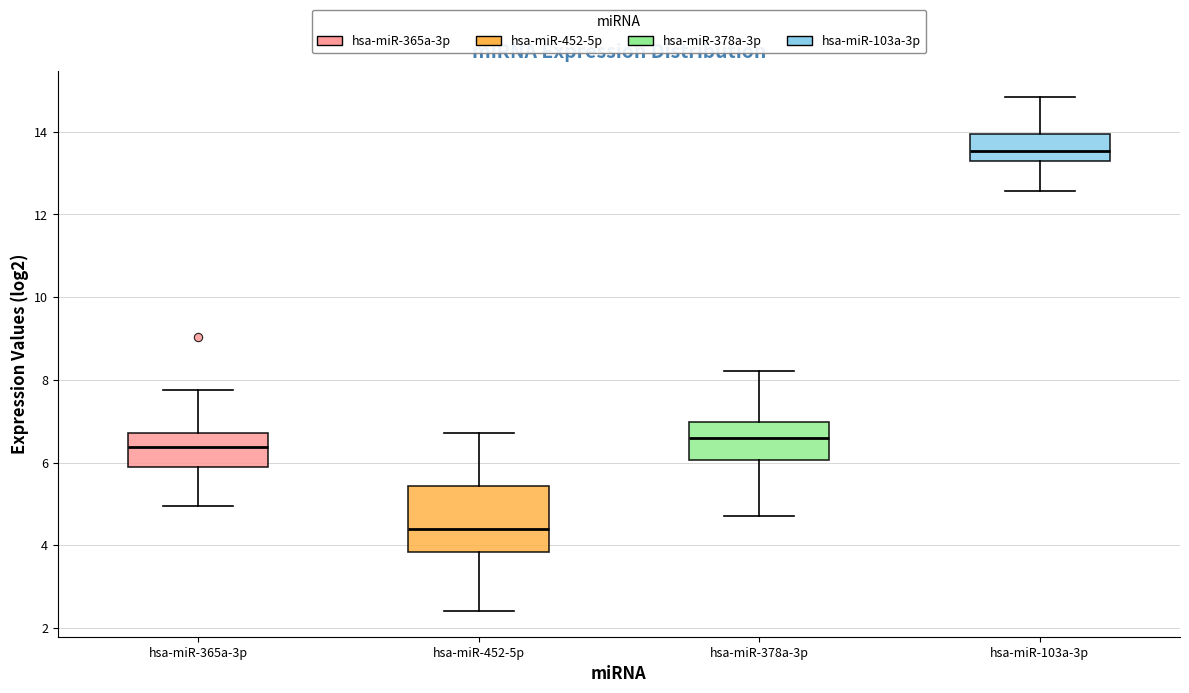

Reading left to right, read every box against the y-axis: the position of its median line, the range the box covers, and the ends of its whiskers. The values are not printed on the chart, so give them approximately, as read against the axis.

hsa-miR-365a-3p: median 6.4, box 6.0 to 6.8, whiskers 5.0 to 7.8
hsa-miR-452-5p: median 4.4, box 3.8 to 5.4, whiskers 2.4 to 6.8
hsa-miR-378a-3p: median 6.6, box 6.0 to 7.0, whiskers 4.8 to 8.2
hsa-miR-103a-3p: median 13.6, box 13.2 to 14.0, whiskers 12.6 to 14.8